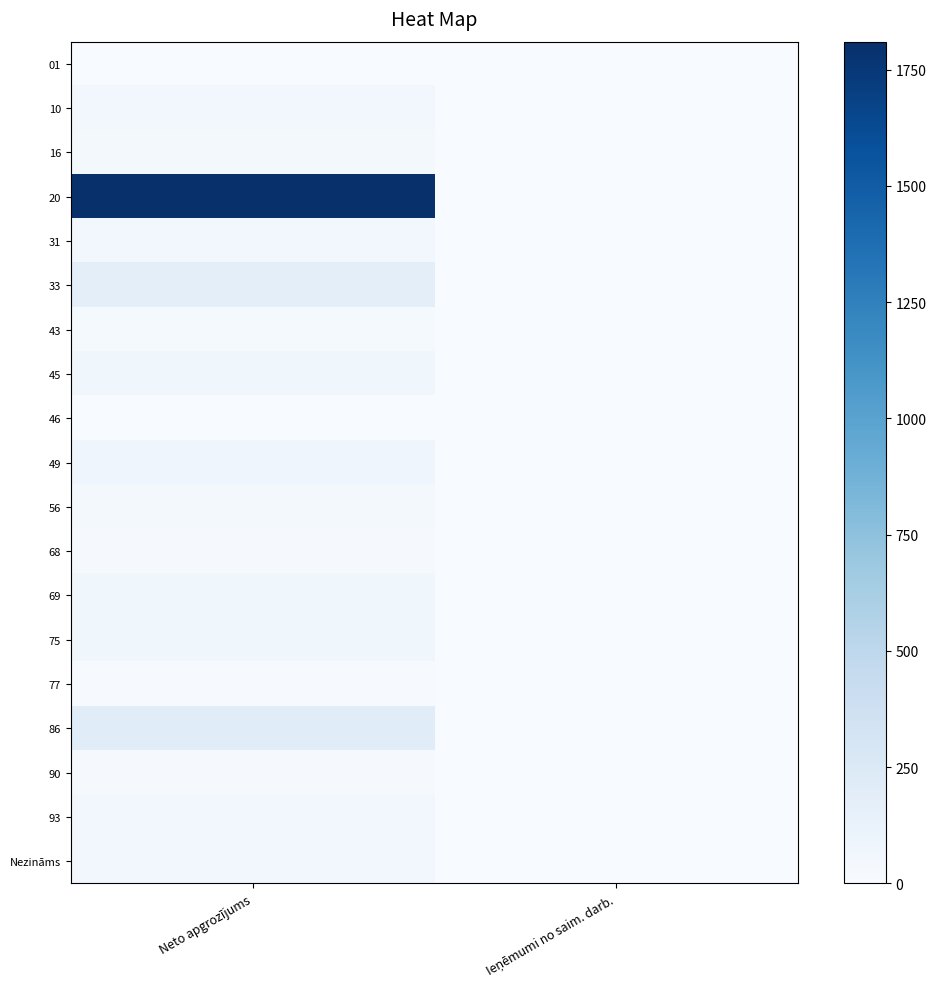

What is the greatest value displayed?

1810.0